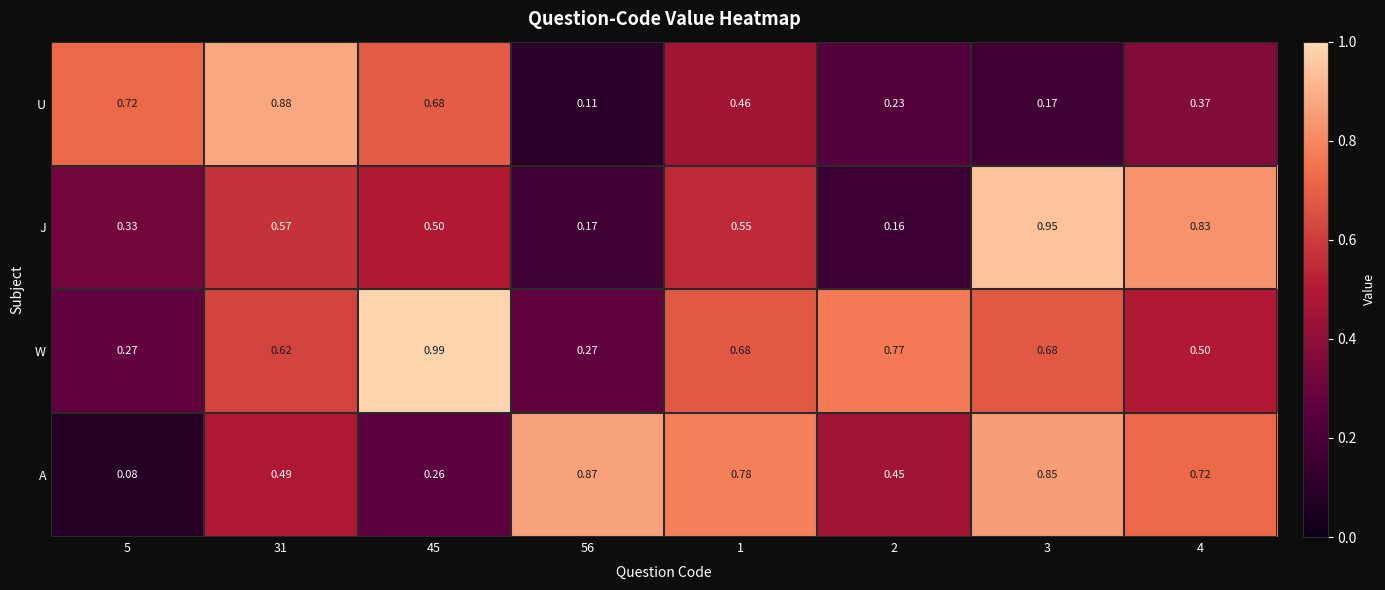

Between 56 and 1, which series saw the biggest shift?

W